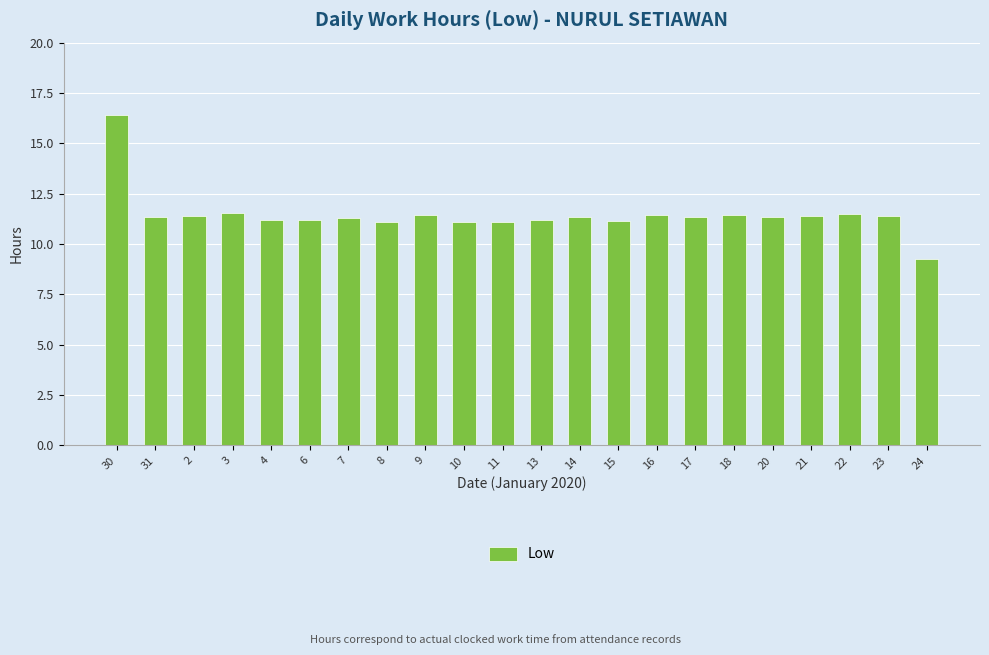

What value does the data have at 3?

11.6